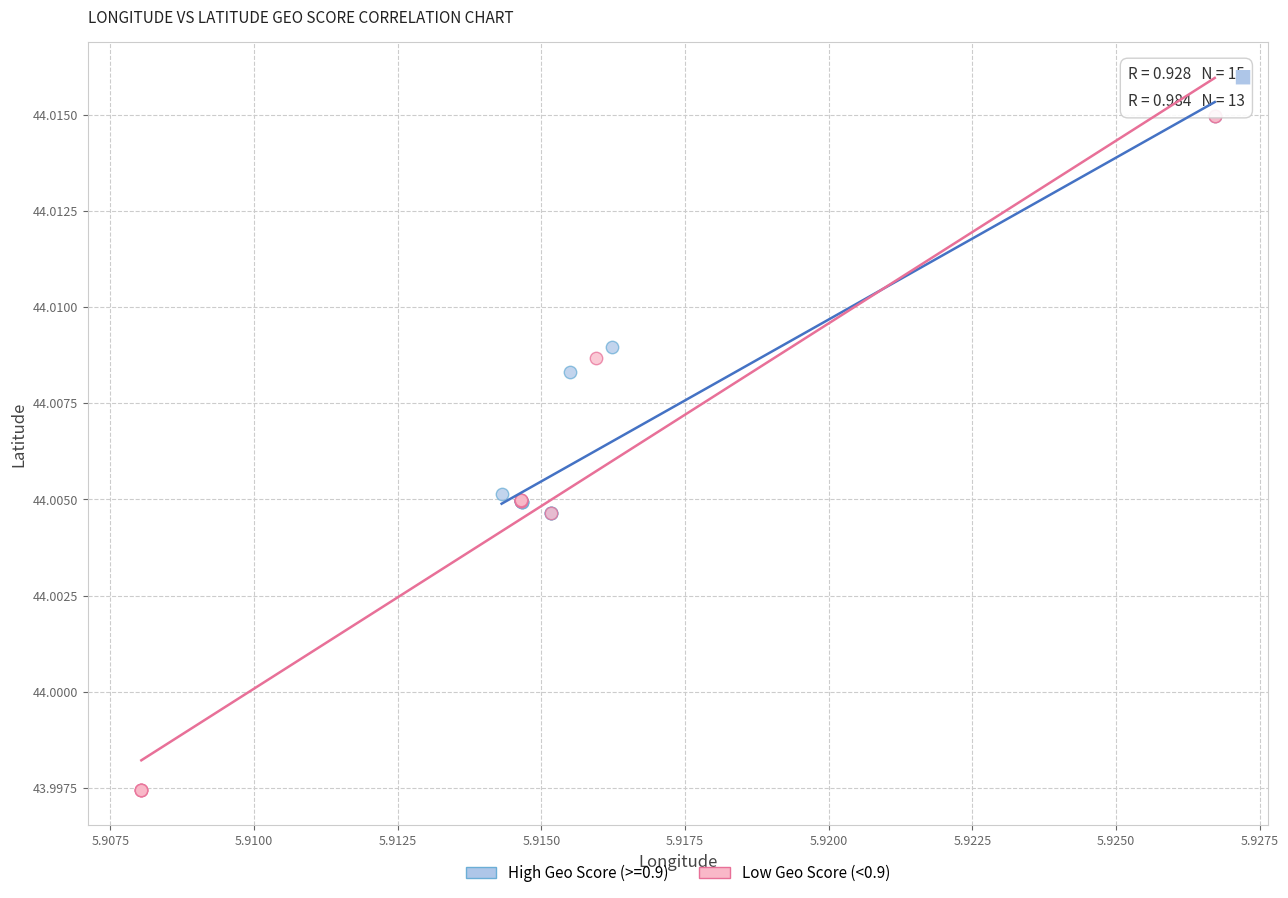

Which series has the largest Y range (max minus min)?

Low Geo Score (<0.9)